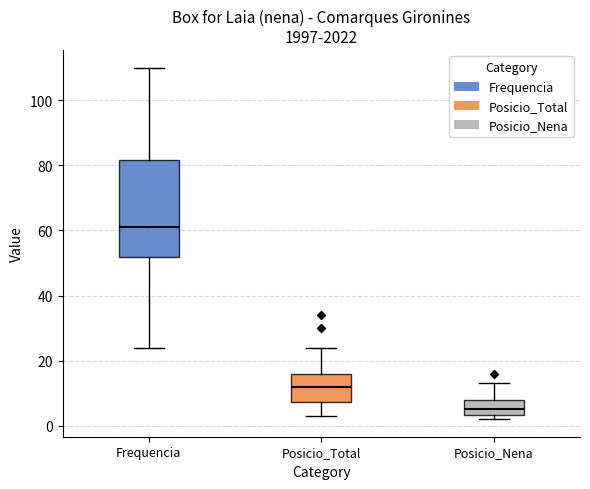

Reading left to right, transcribe this box plot: for each box, give where its median line is, the range the box spans, and where its two whiskers end, as read against the y-axis. The values are not printed on the chart, so give them approximately, as read against the axis.

Frequencia: median 62, box 52 to 82, whiskers 24 to 110
Posicio_Total: median 12, box 8 to 16, whiskers 4 to 24
Posicio_Nena: median 6, box 4 to 8, whiskers 2 to 14